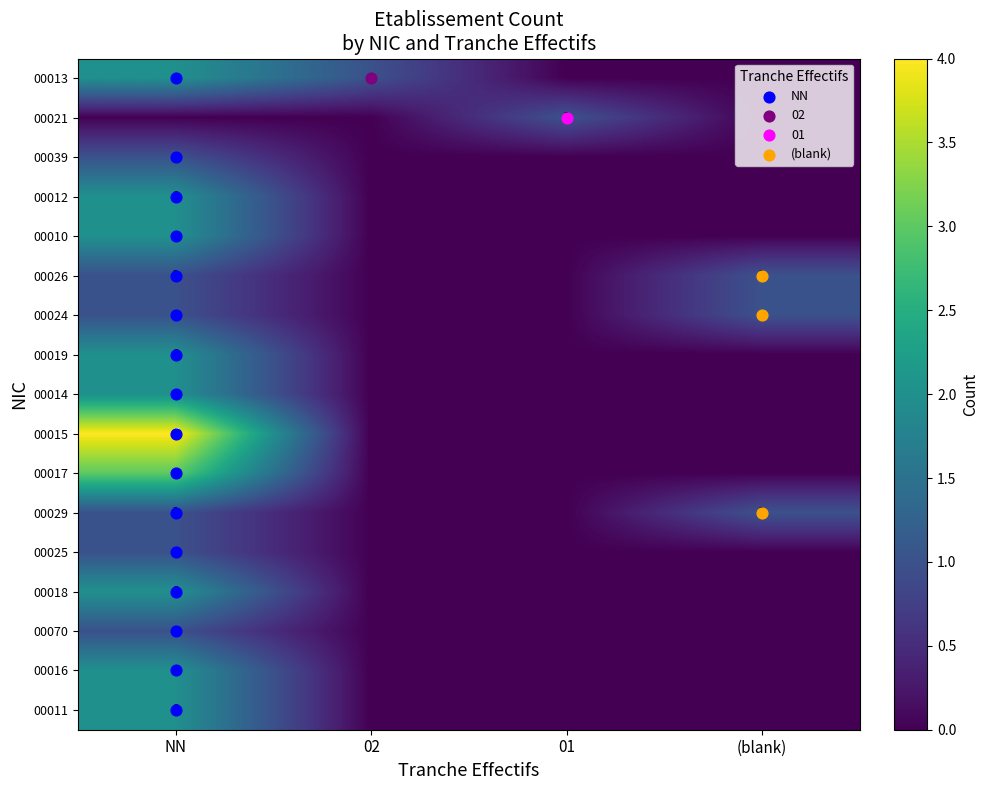

Which series has the largest range (max minus min)?

00015